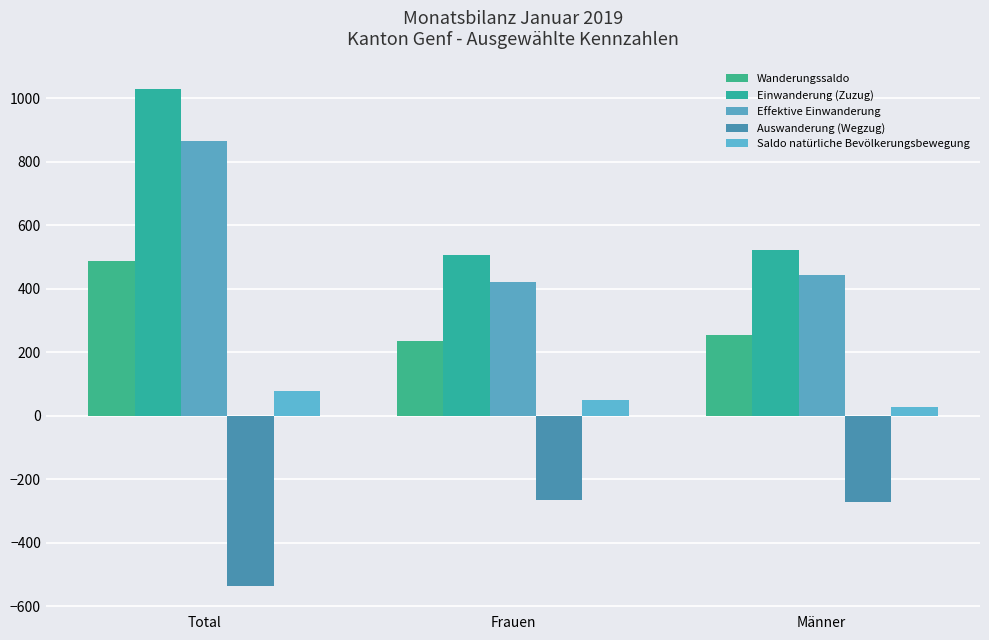

What position from the right is Frauen?

2